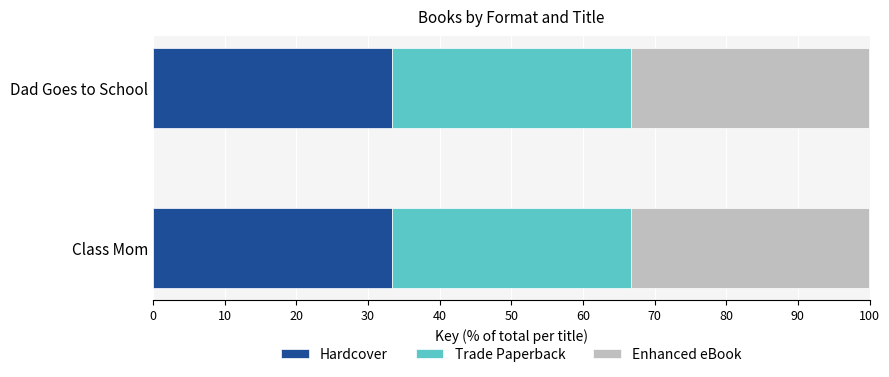

What is the label of the 1st bar from the left?

Class Mom